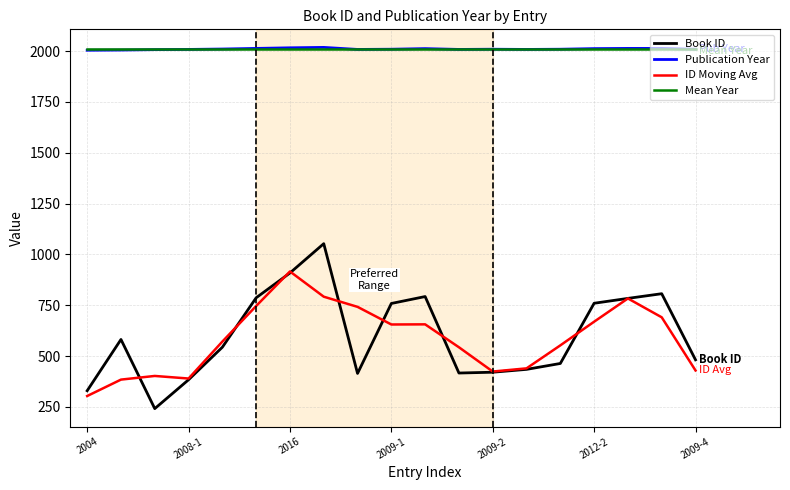

True or false: Mean Year and Book ID intersect in this chart.

False